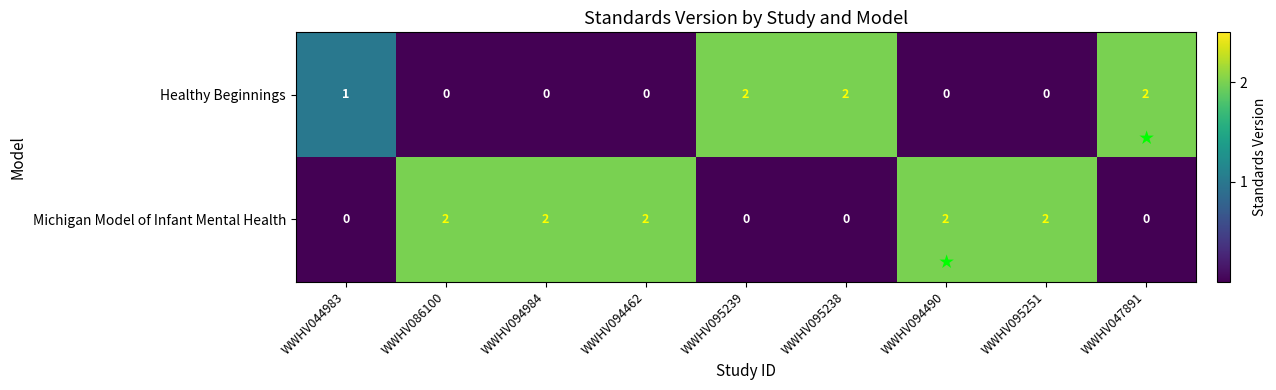

At how many categories does at least one series exceed 0?

9